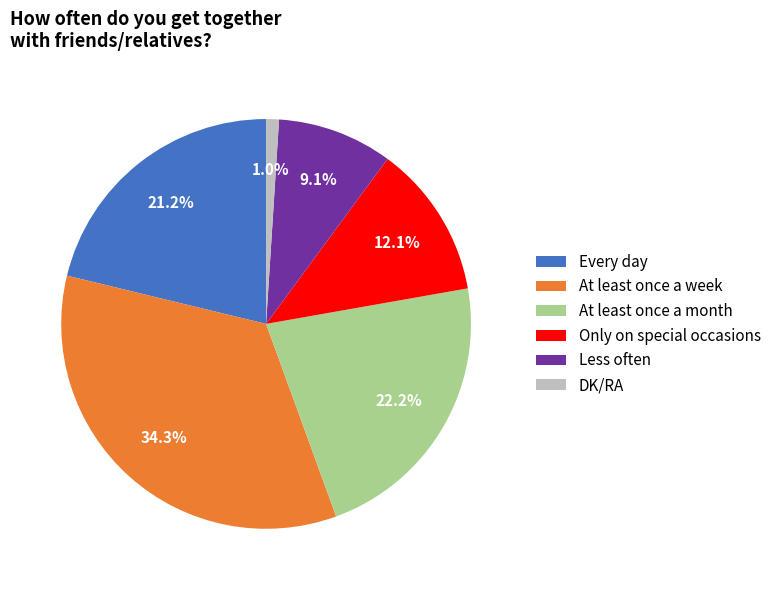

How much of the chart is everything except At least once a month?

77.8%